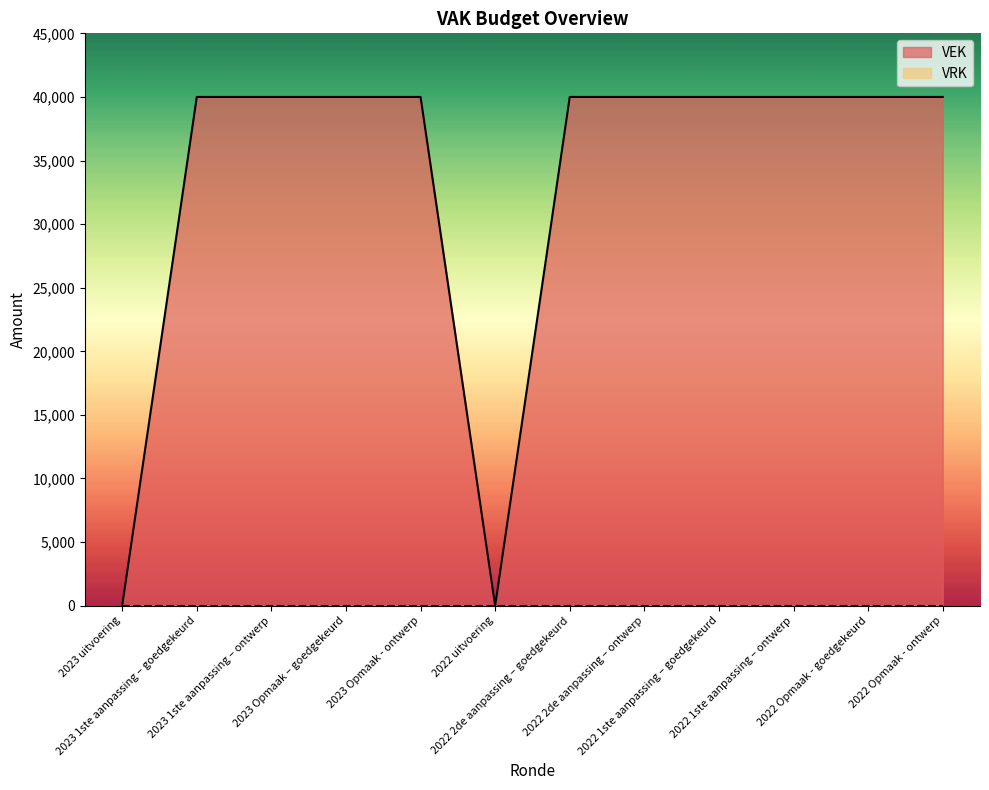

The value at 2022 2de aanpassing – ontwerp is 40000. True or false?

True